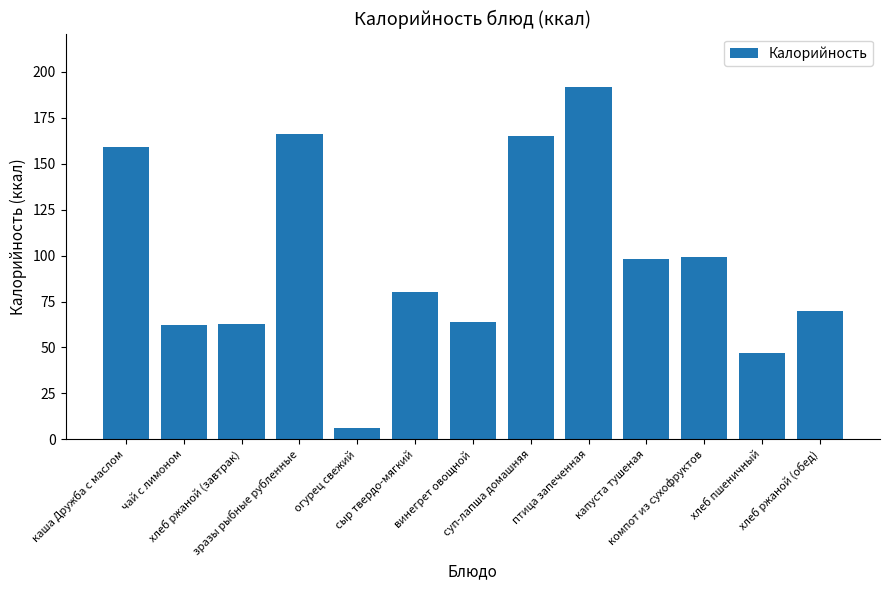

How many data points are less than 80?

6